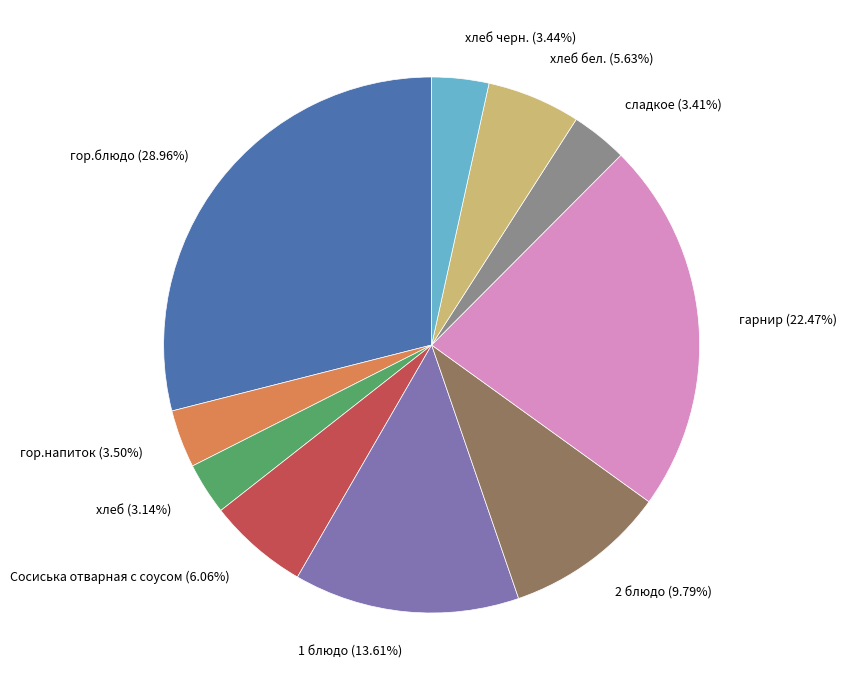

Count the number of slices in the pie.

10